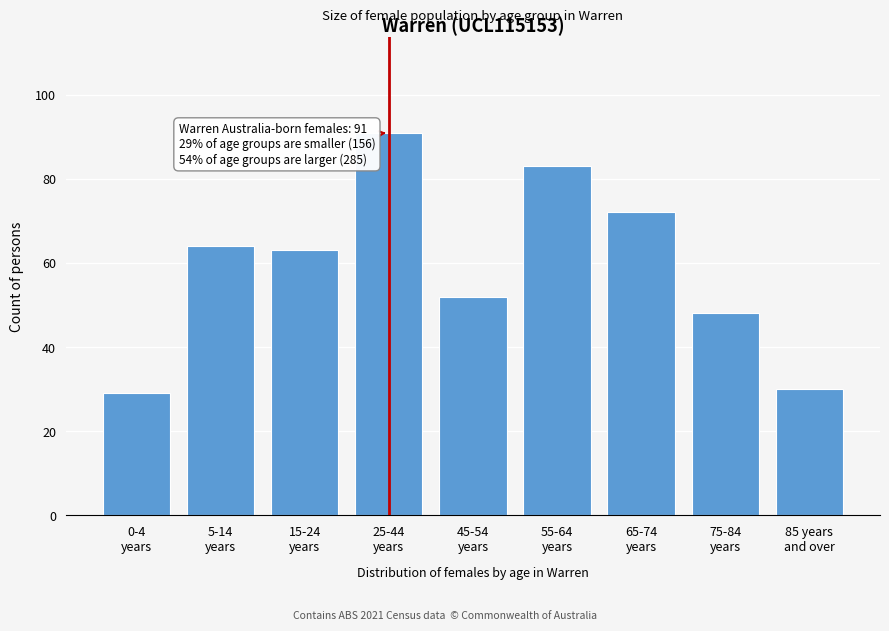

Reading left to right, what are all the values shown in this chart?

29	64	63	91	52	83	72	48	30